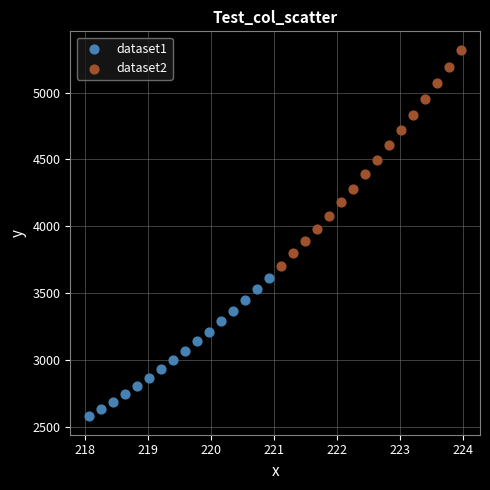

Which series reaches the minimum Y coordinate?

dataset1